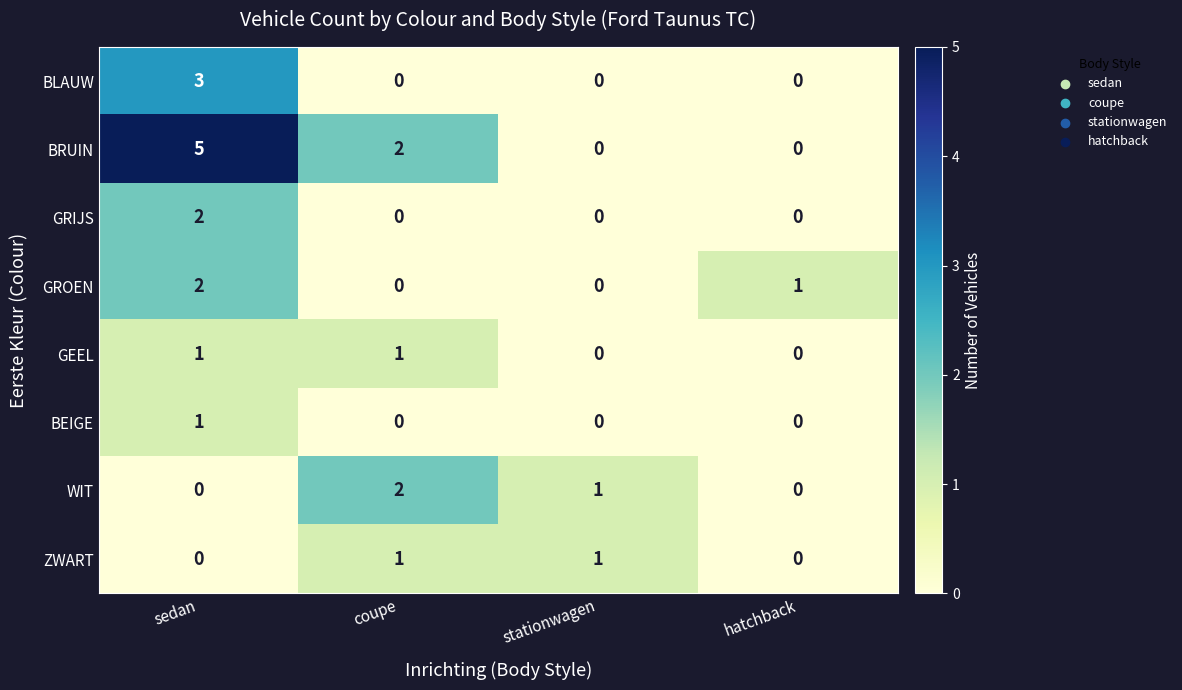

Which label corresponds to the largest value in the chart?

sedan